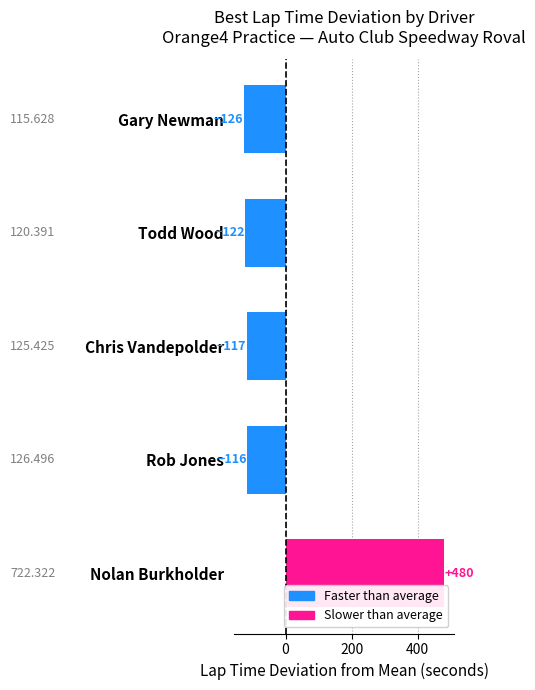

What is the label of the 4th bar from the top?

Rob Jones